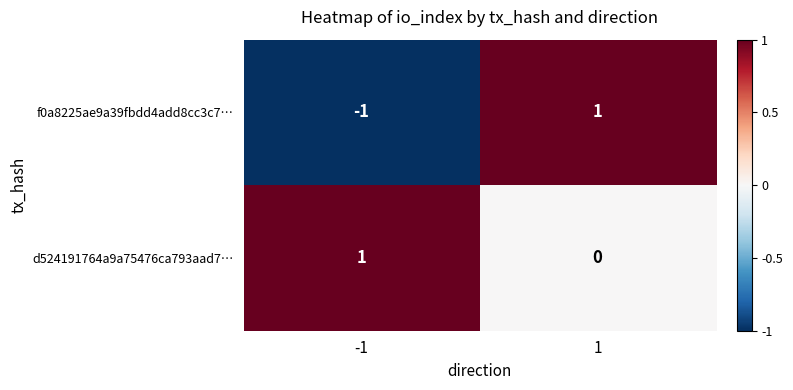

Which series has the widest spread of values?

f0a8225ae9a39fbdd4add8cc3c7…